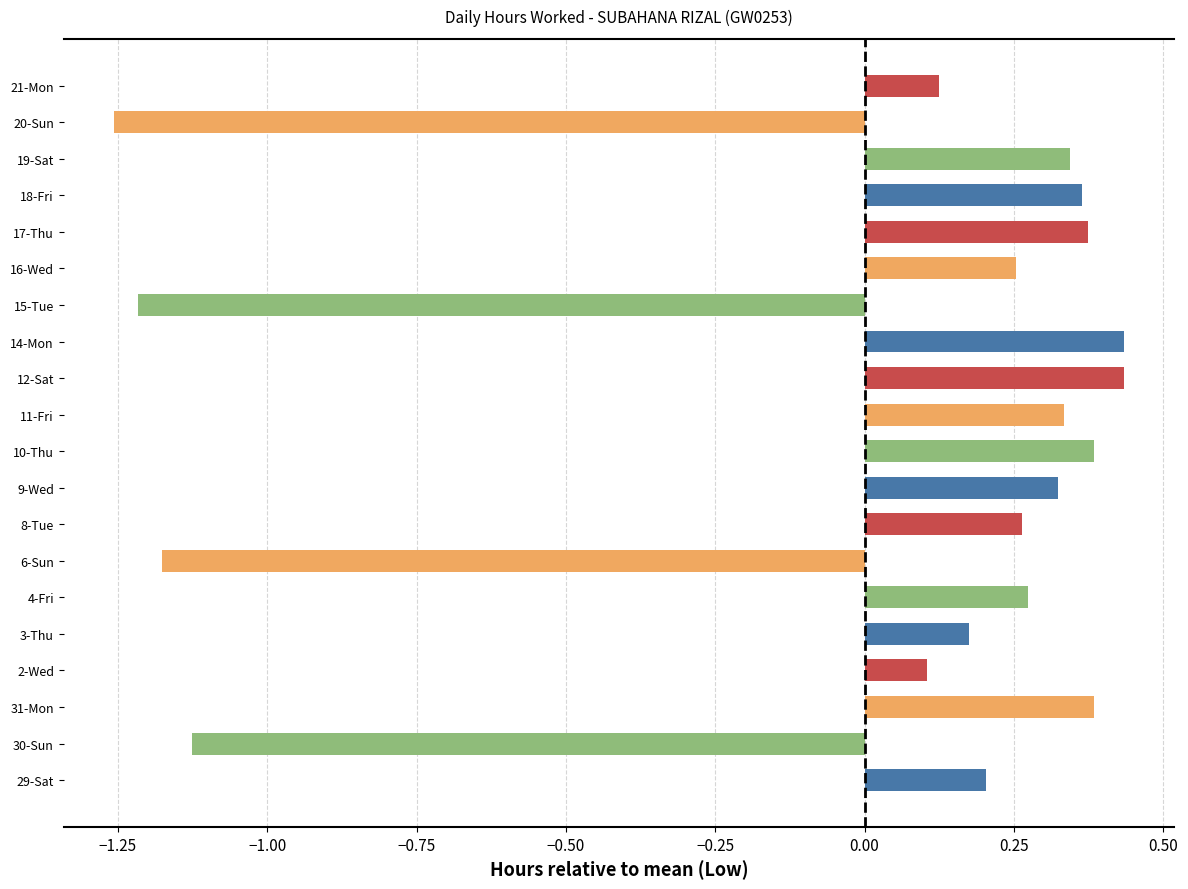

Which has a higher value, 15-Tue or 14-Mon?

14-Mon